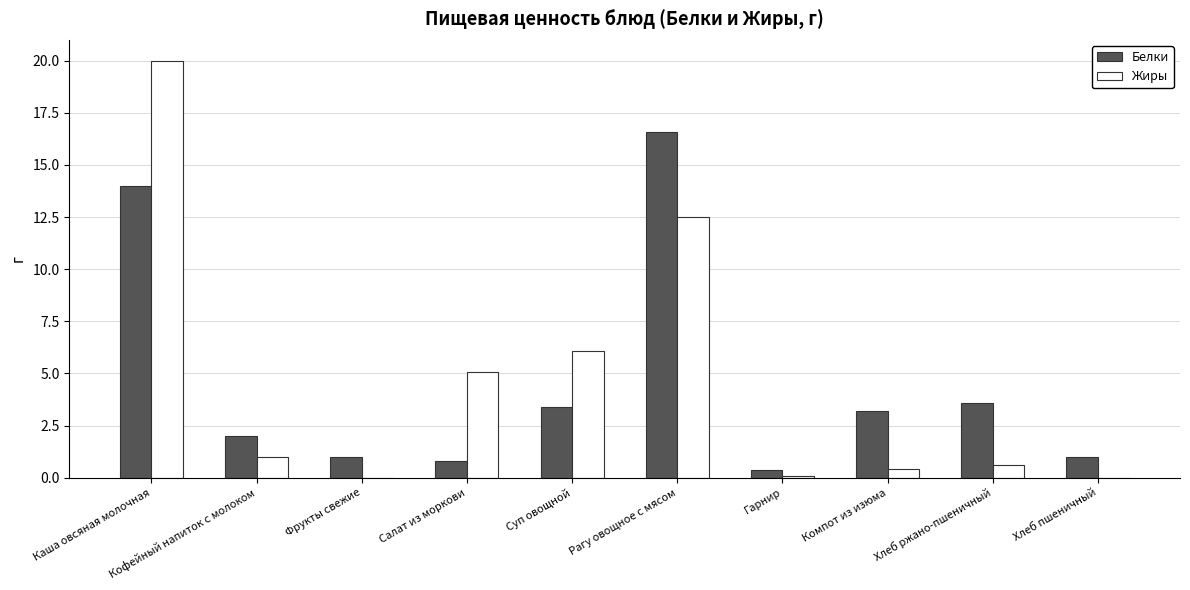

Read the Жиры value at Кофейный напиток с молоком.

1.0